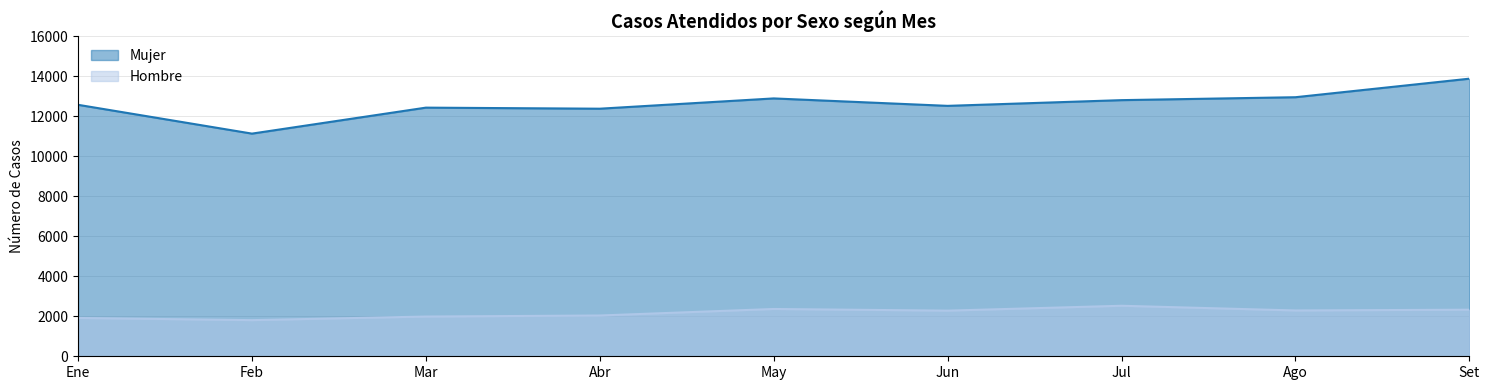

At which category does the chart reach its peak across all series?

Set